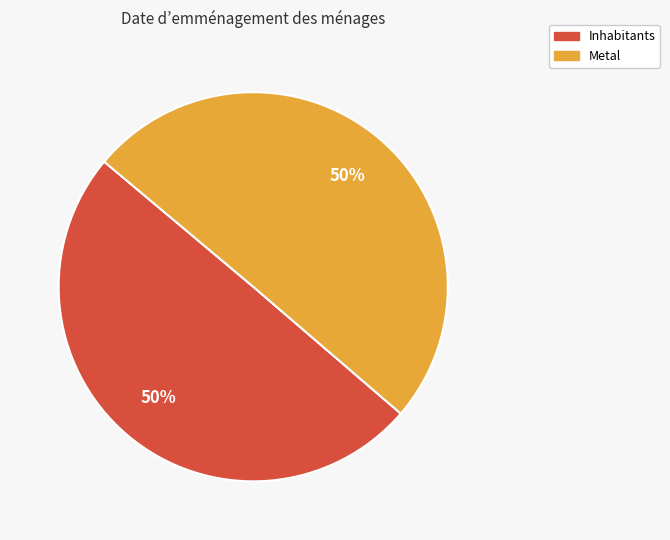

Is the sum of Metal and Inhabitants greater than half?

Yes